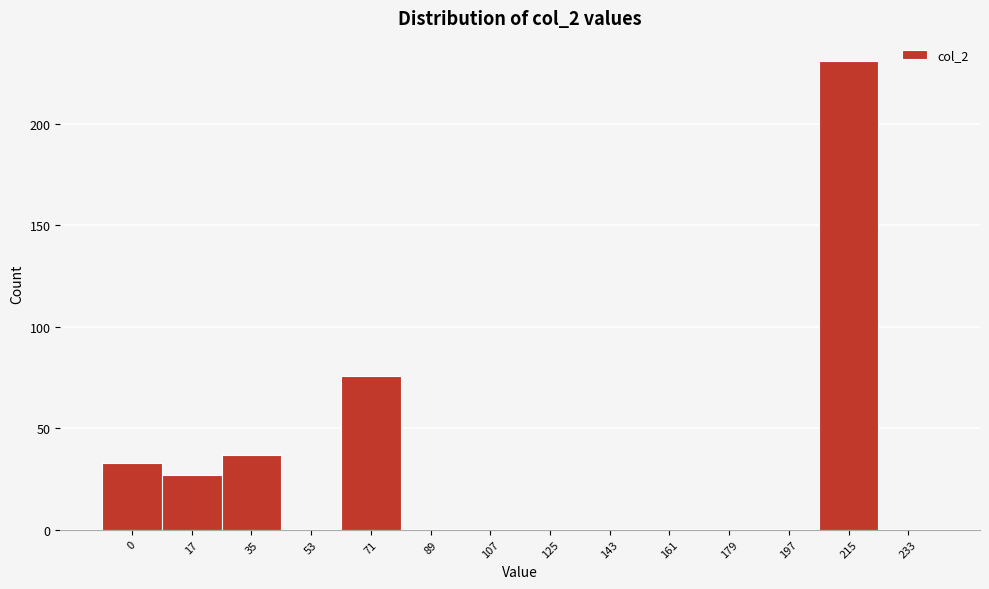

Reading left to right, extract all data points from this chart.

0=33	17=27	35=37	53=0	71=76	89=0	107=0	125=0	143=0	161=0	179=0	197=0	215=231	233=0